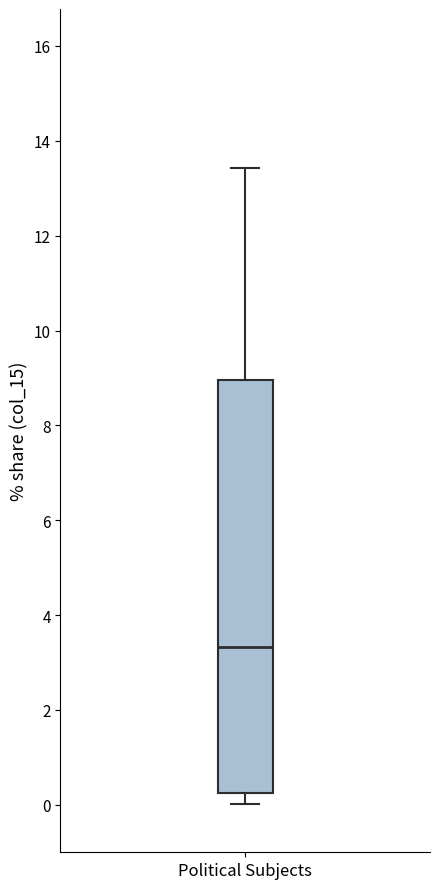

Where is the upper edge of the box for Political Subjects on the y-axis? The values are not printed on the chart, so give them approximately, as read against the axis.

9.0